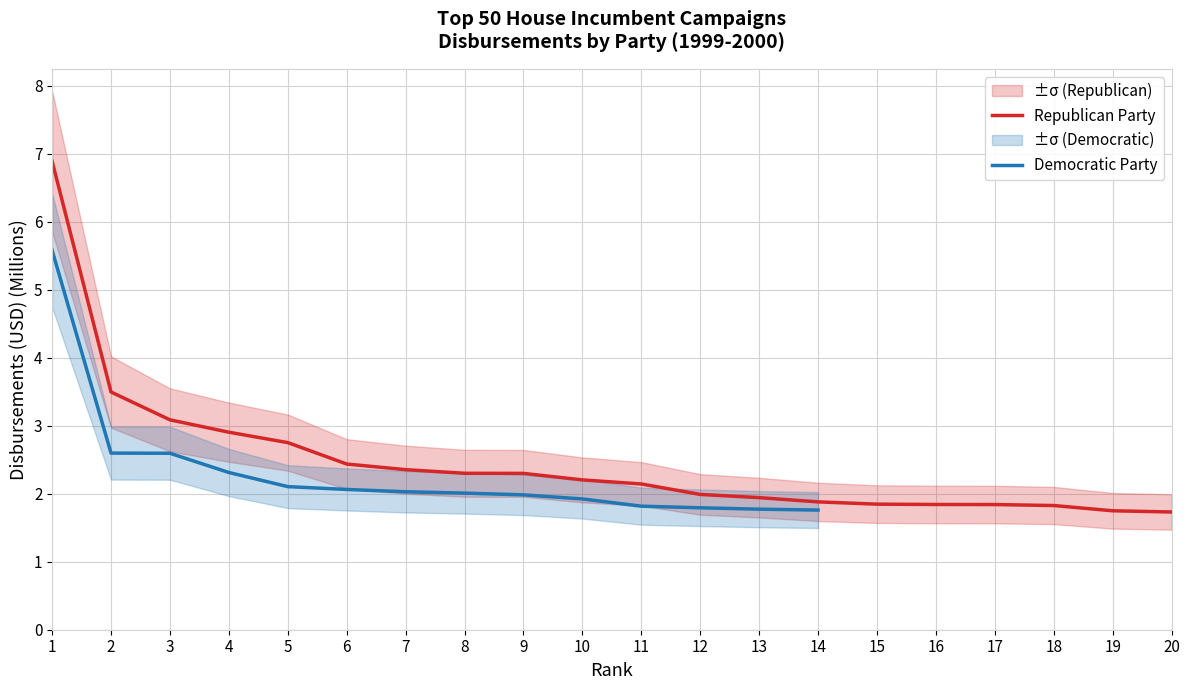

The value at 18 is 1.8. True or false?

True